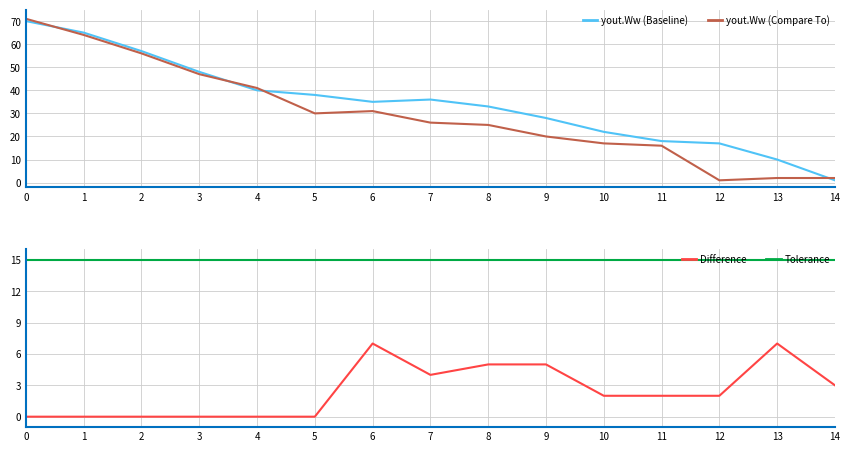

The value of Difference at 2 is 0. True or false?

True